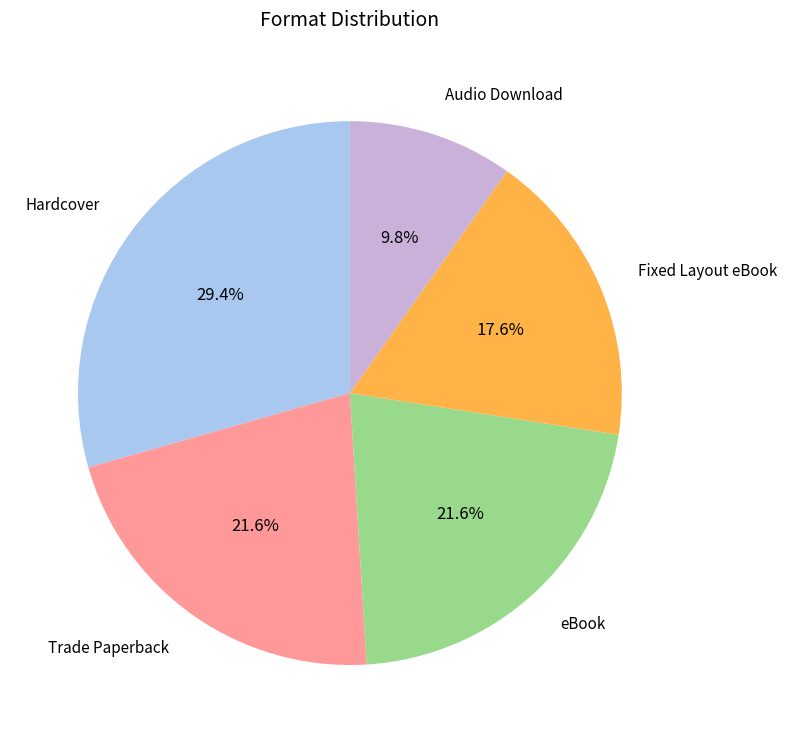

To the nearest percent, what is the difference between the largest and smallest slice percentages?

20%